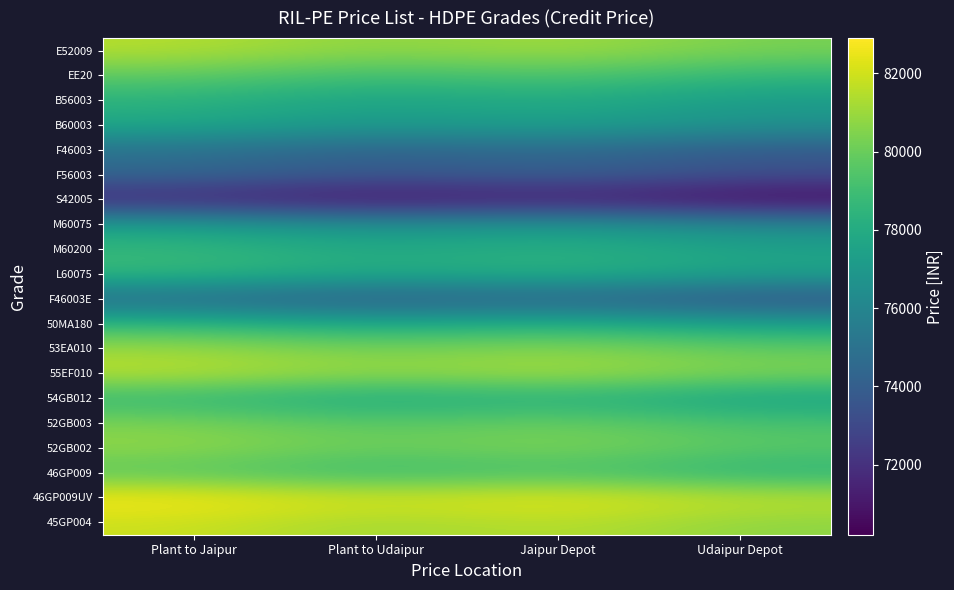

What is the maximum value shown in the chart?

82898